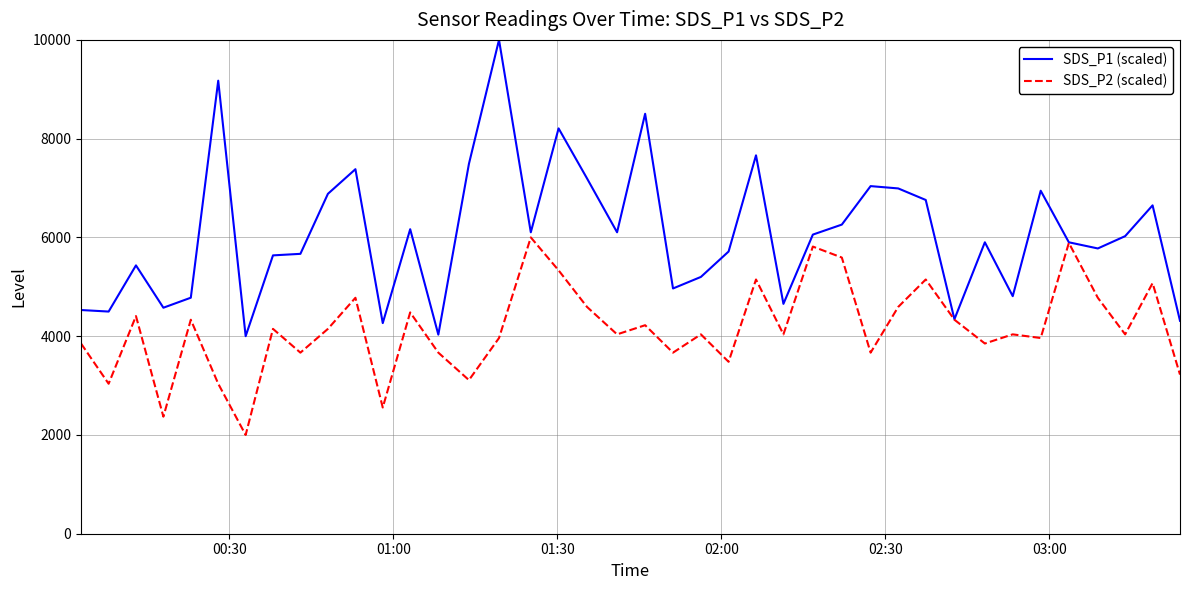

Which series has the largest range (max minus min)?

SDS_P1 (scaled)